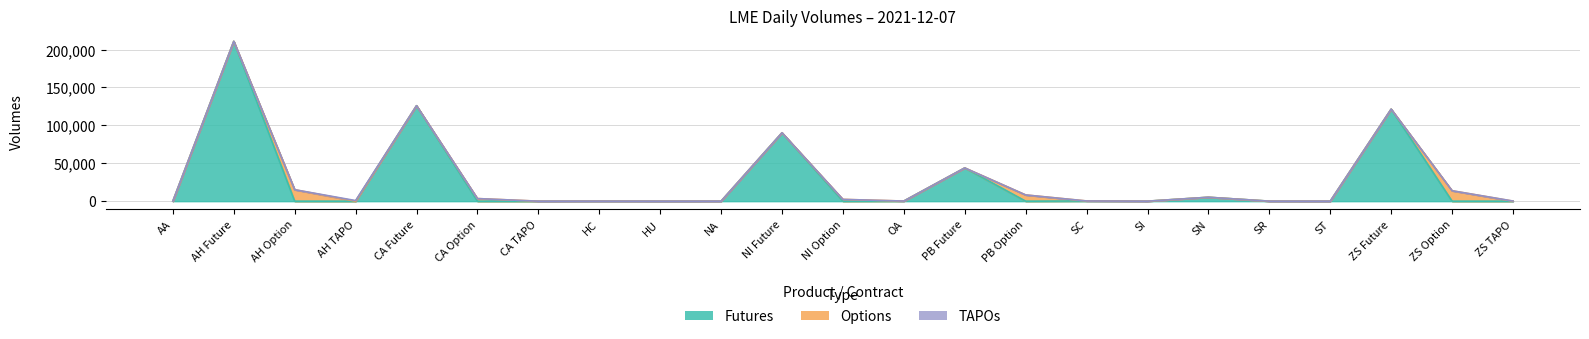

Is it true that Options equals -8287 at HC?

False